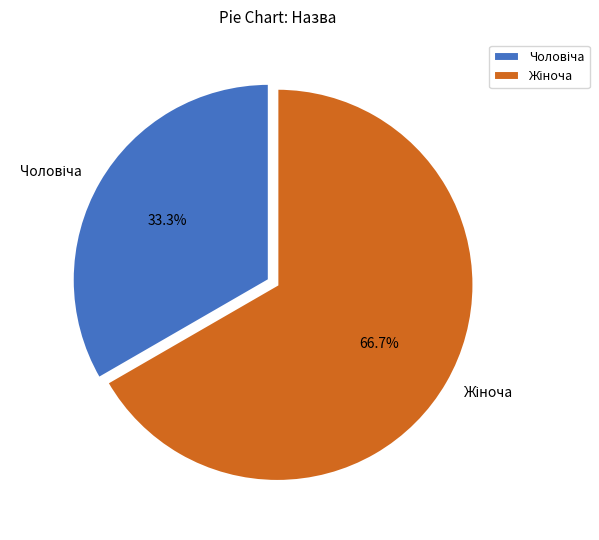

Is there any slice that represents more than half of the pie?

Yes